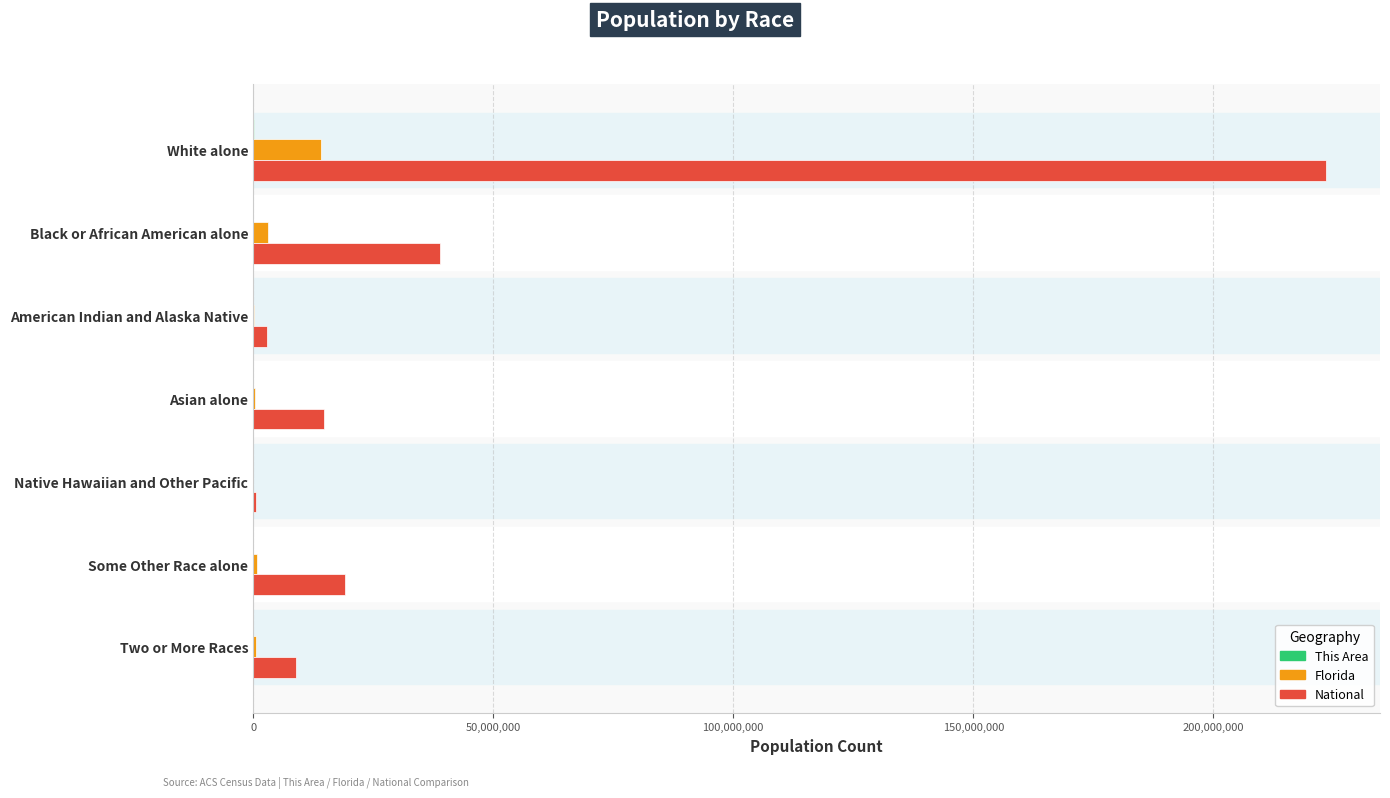

What is the maximum value shown in the chart?

223553265